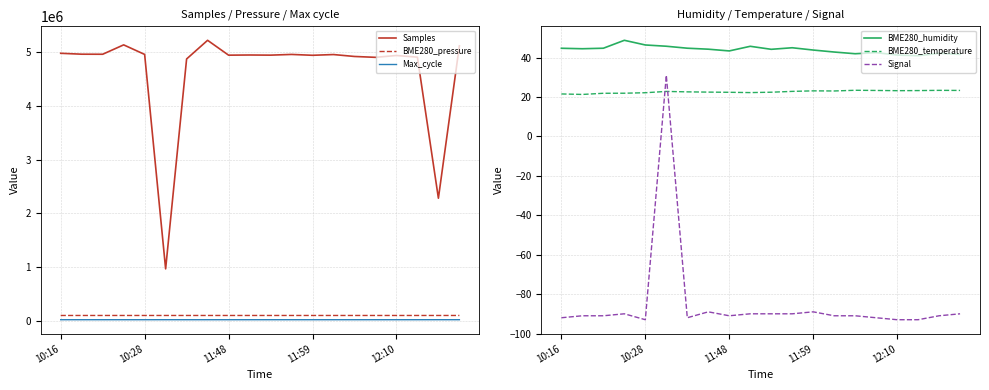

Which series has the largest total across all categories?

Samples